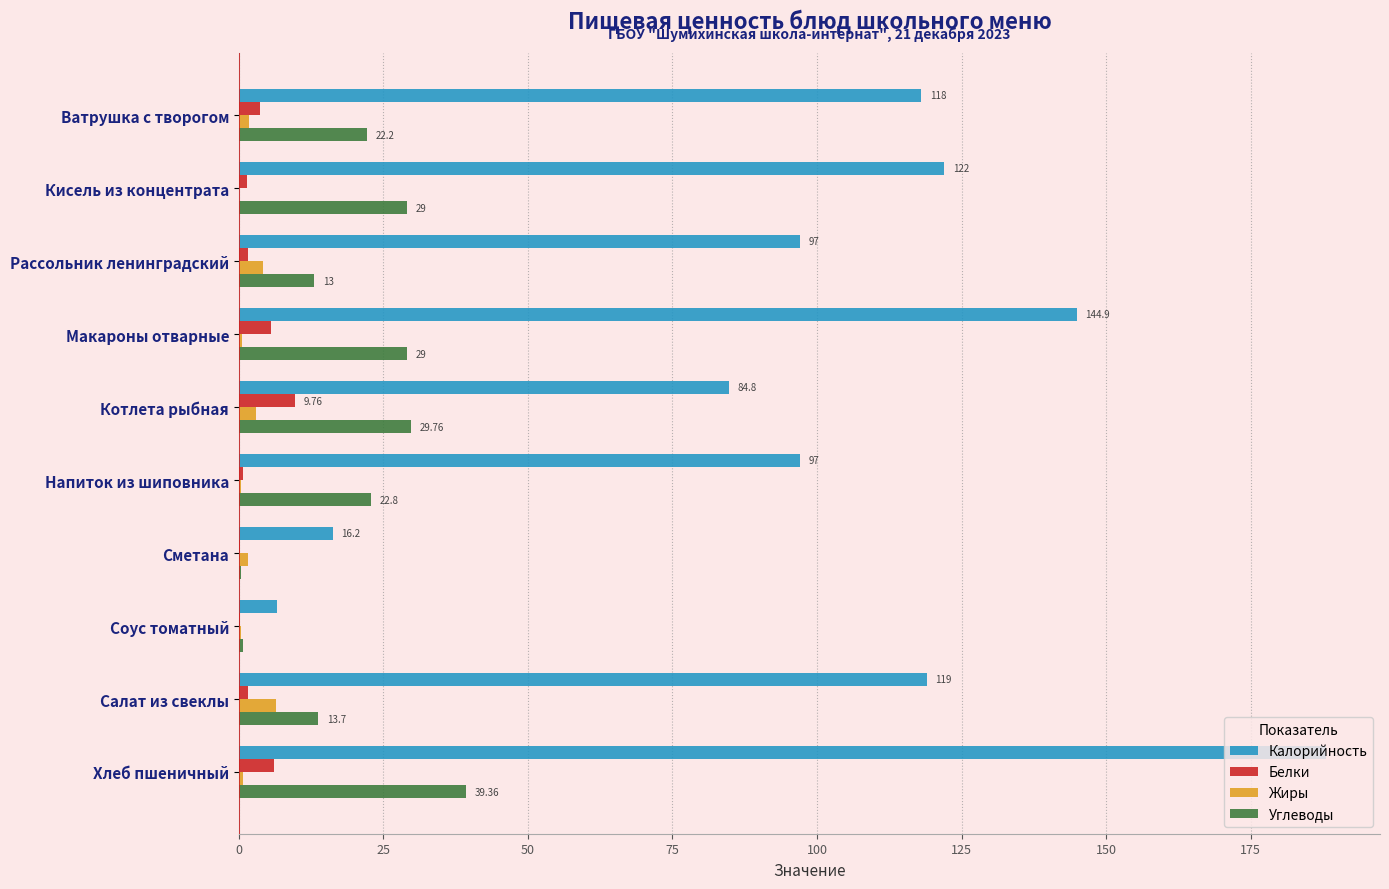

What is the sum of all Калорийность values?

993.5